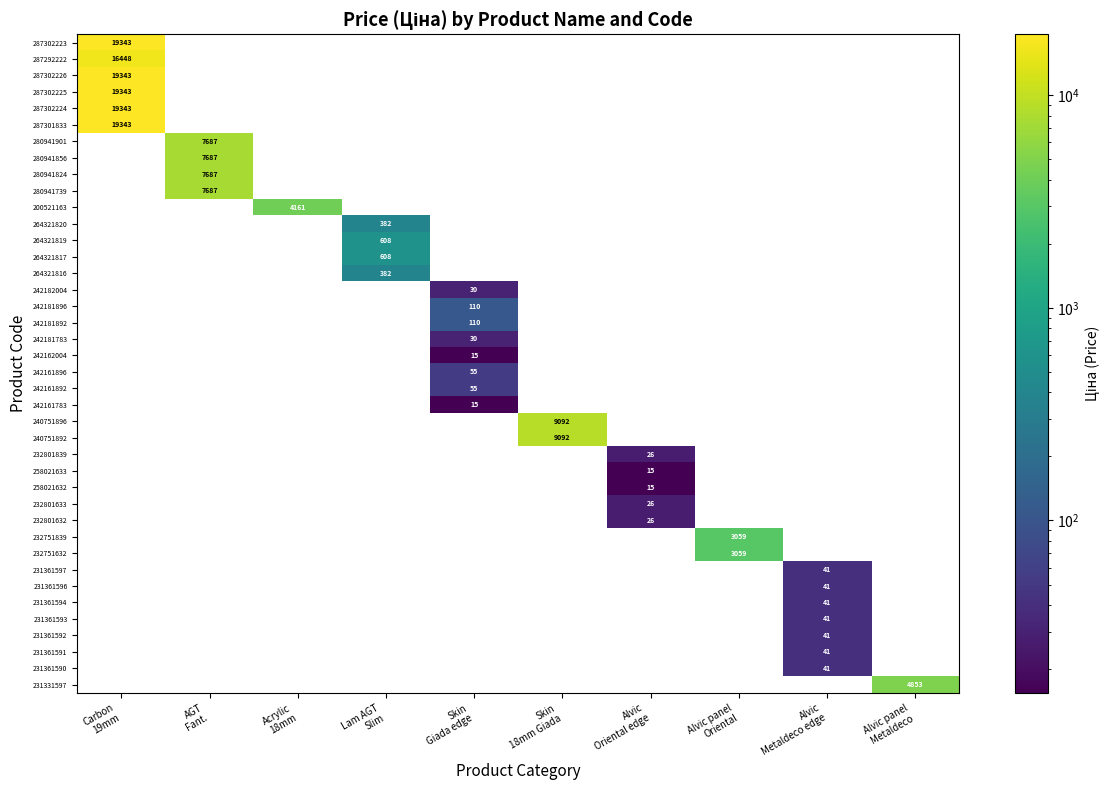

Is it true that 287301833 equals 0.0 at AGT Fant.?

True